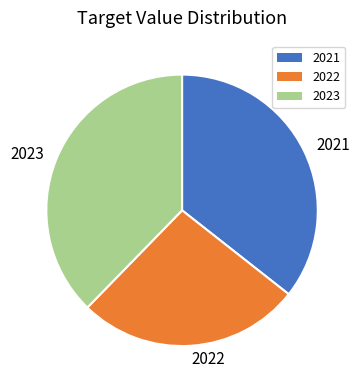

How many segments does this pie chart have?

3